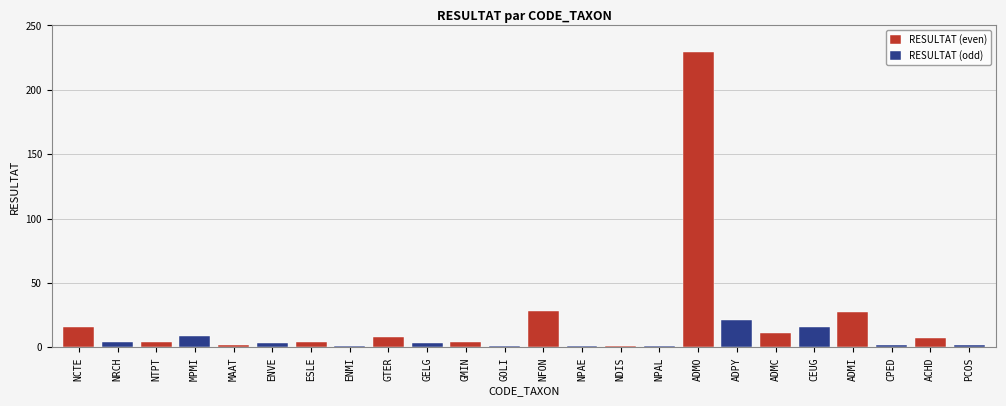

Between MAAT and NFON, which is larger?

NFON